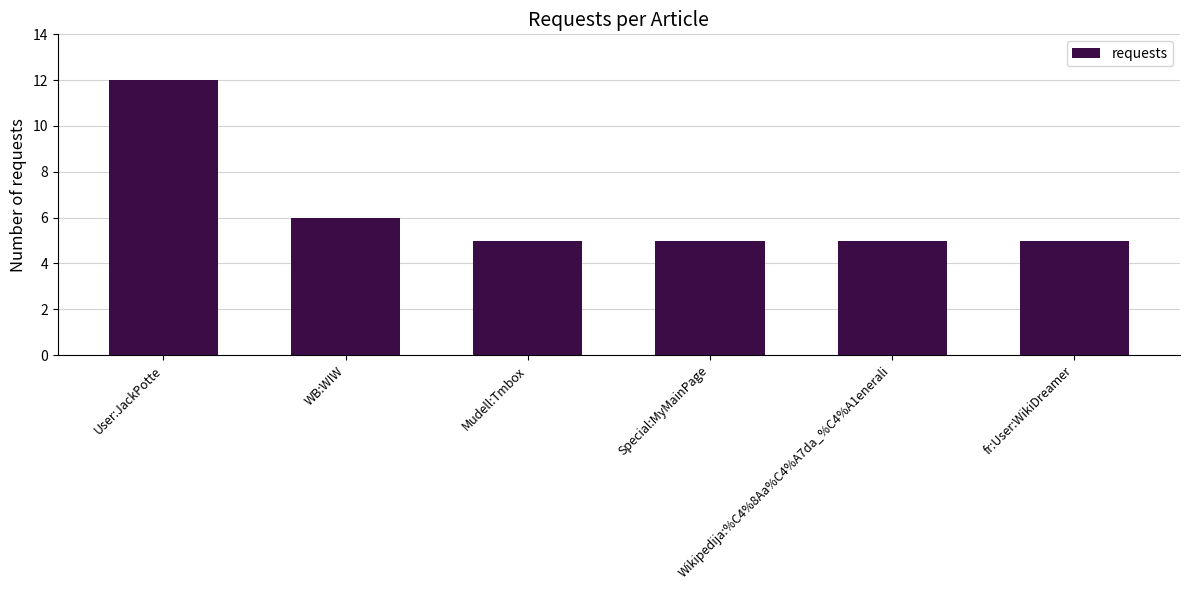

Are the bars grouped side by side (vs. stacked)?

No